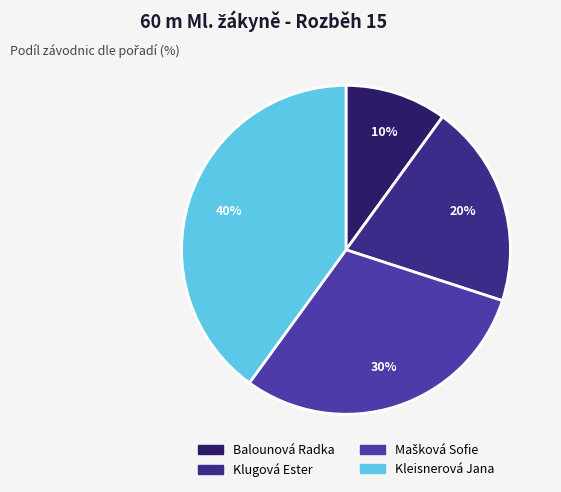

How many segments does this pie chart have?

4